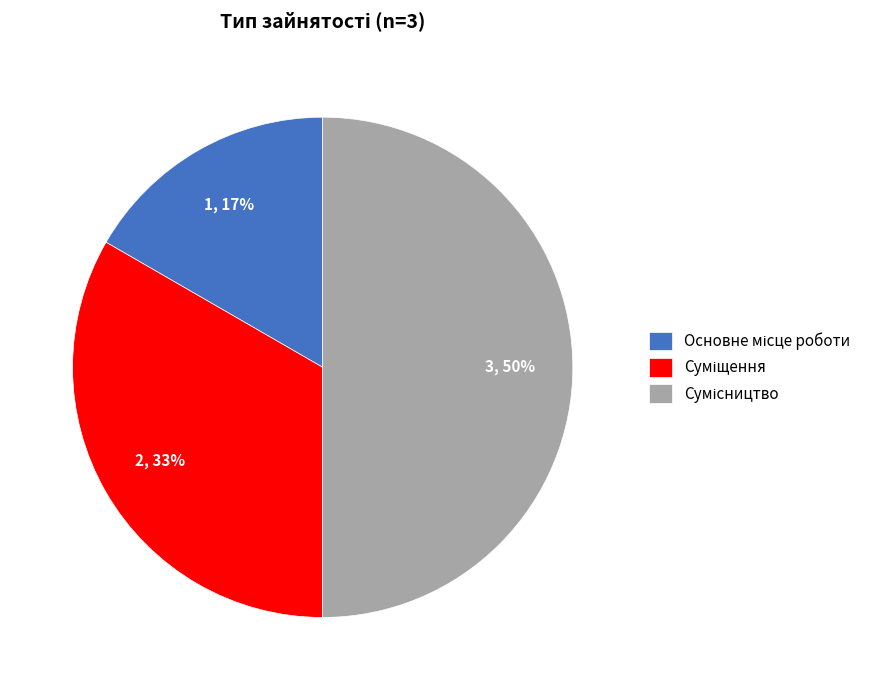

To the nearest percent, what is the average slice percentage?

33%